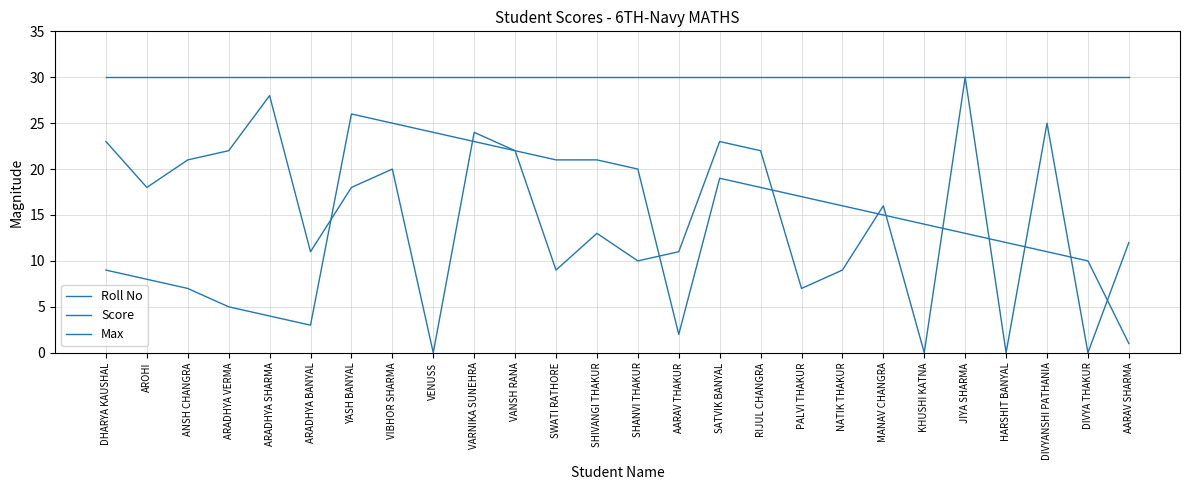

What position from the left is VARNIKA SUNEHRA?

10